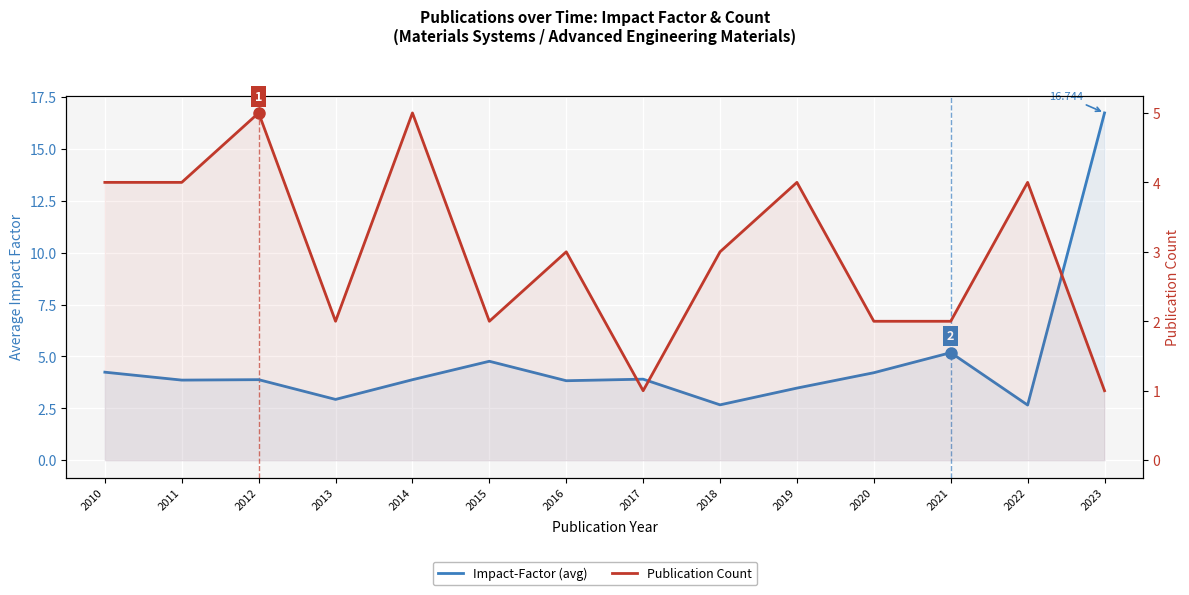

How many categories are shown in the chart?

14